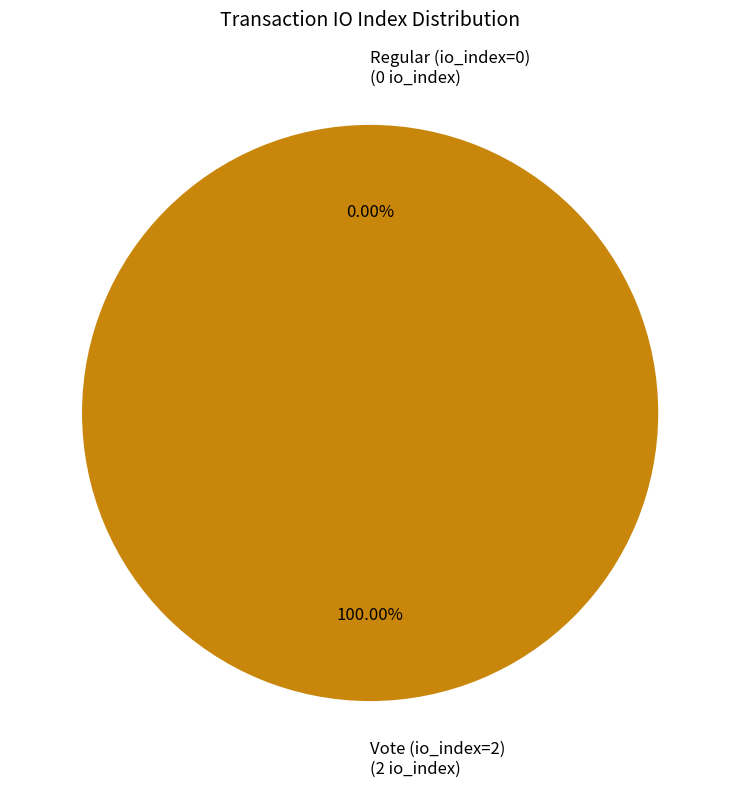

The Vote (io_index=2) slice represents 99% of the pie. True or false?

False